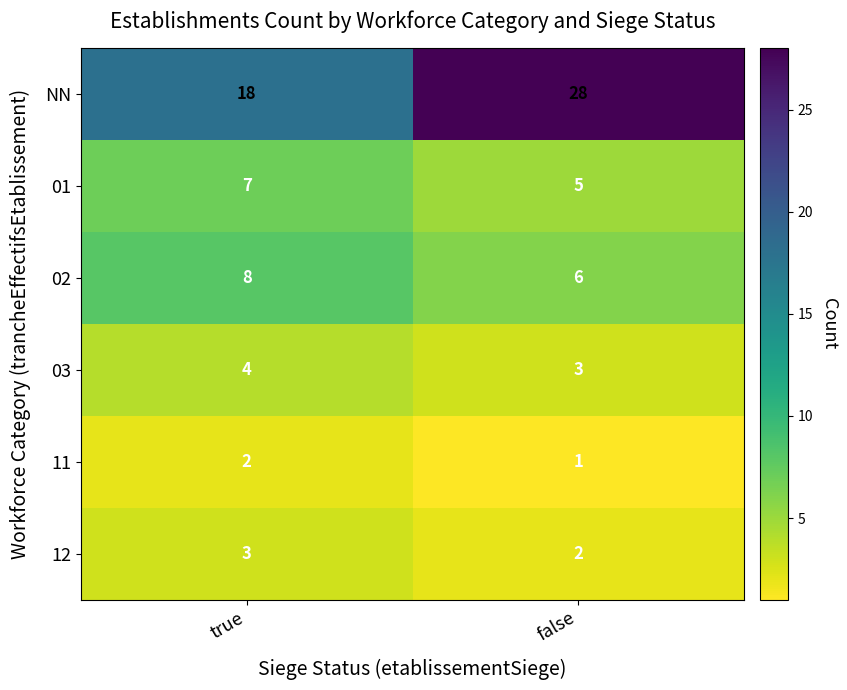

At how many categories does at least one series exceed 13?

2